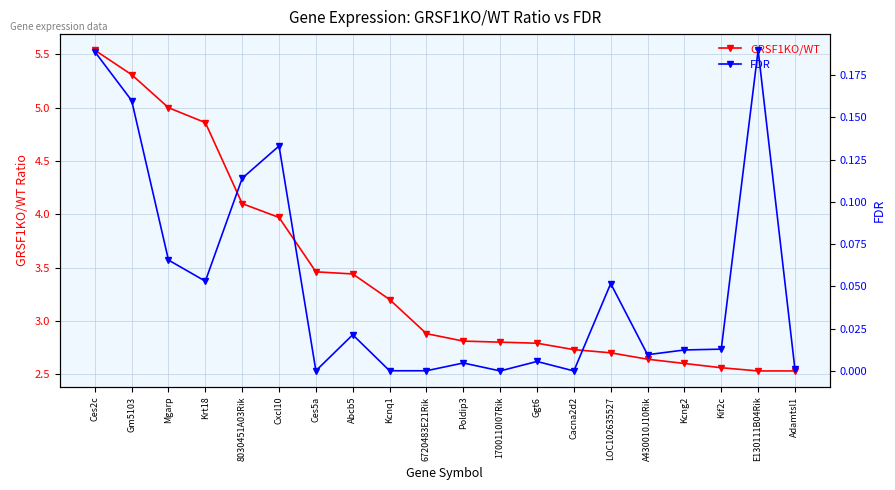

Which series has the widest spread of values?

GRSF1KO/WT